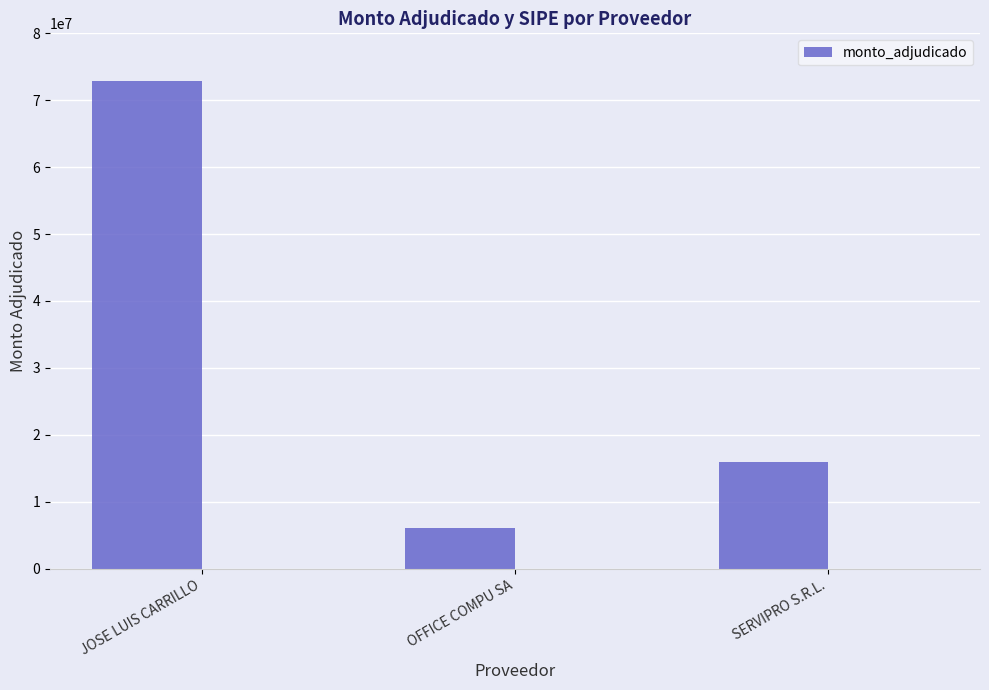

What is the value of the 1st bar from the left?

72945500